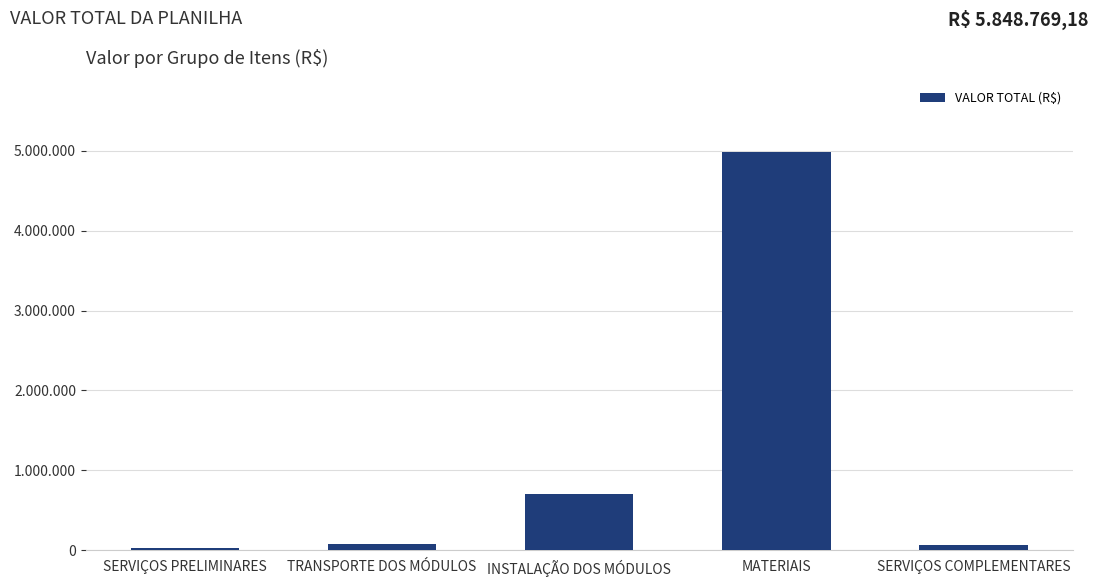

What is the label of the 3rd bar from the right?

INSTALAÇÃO DOS MÓDULOS